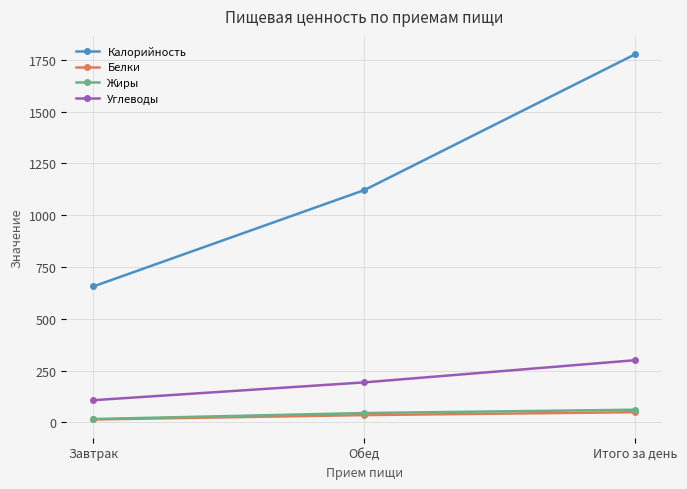

Which series has the largest total across all categories?

Калорийность